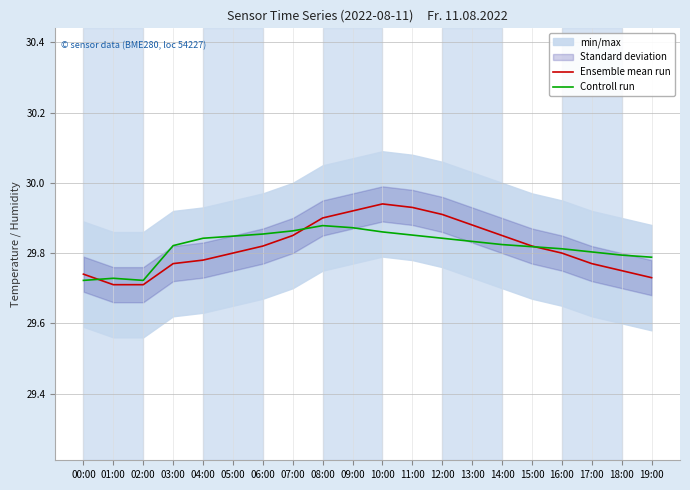

How many lines are shown in the chart?

2